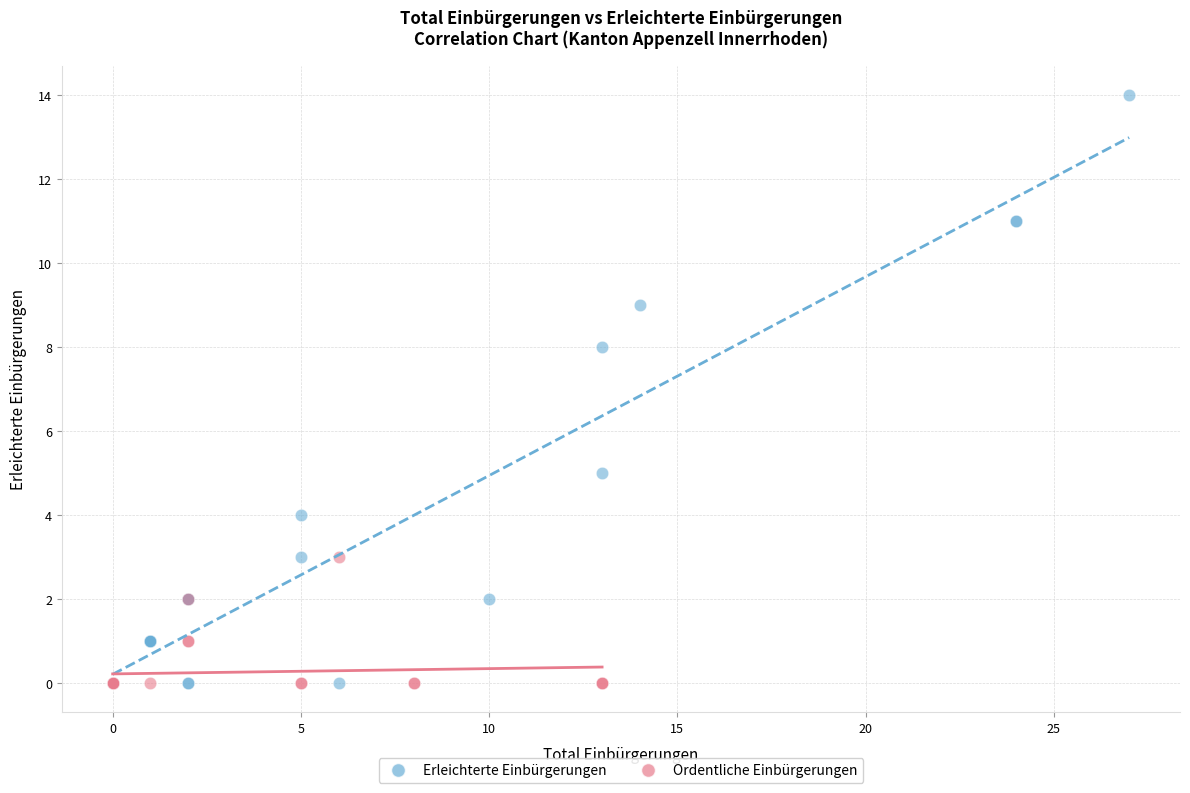

Which series reaches the maximum Y coordinate?

Erleichterte Einbürgerungen